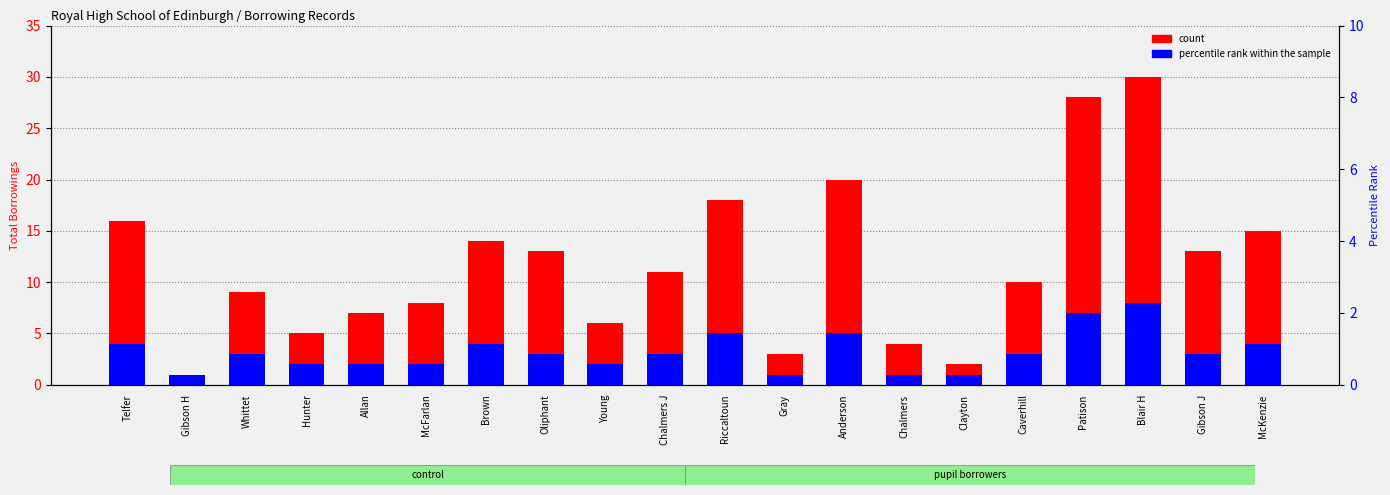

At how many categories does at least one series exceed 22?

2